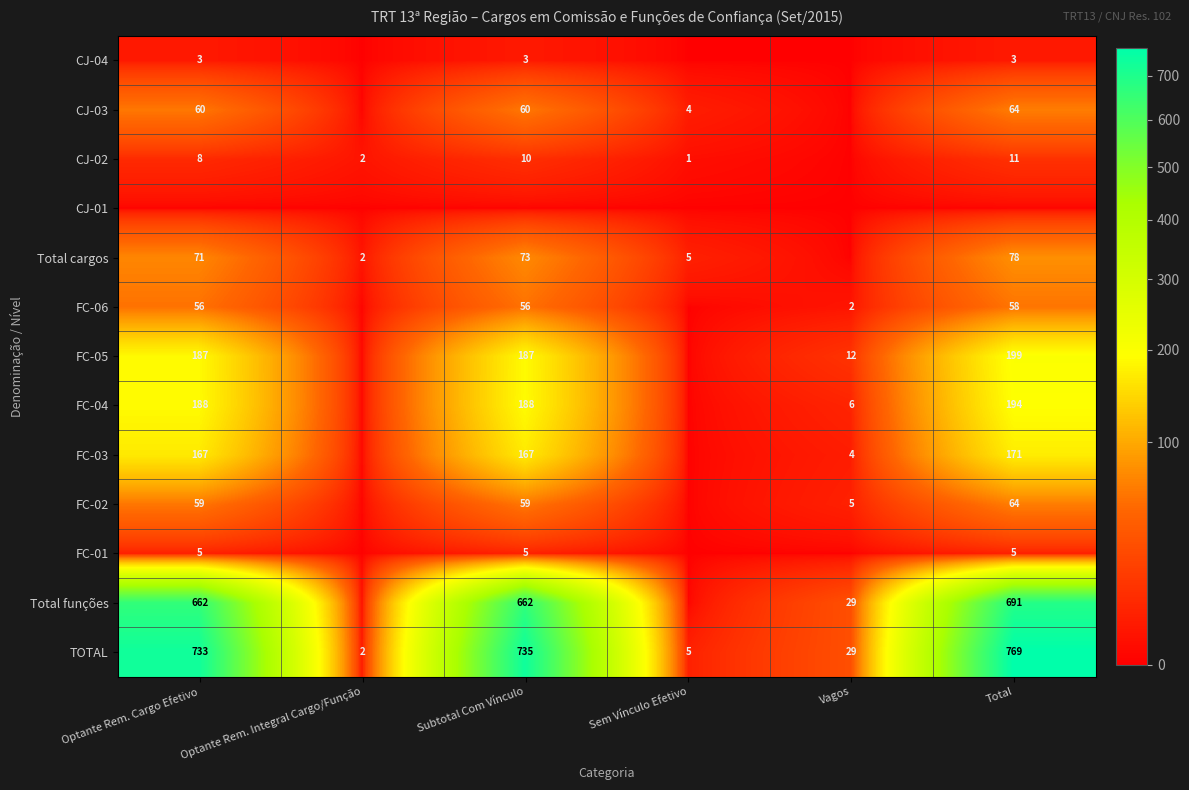

What is the difference between the Total funções values at Subtotal Com Vínculo and Vagos?

633